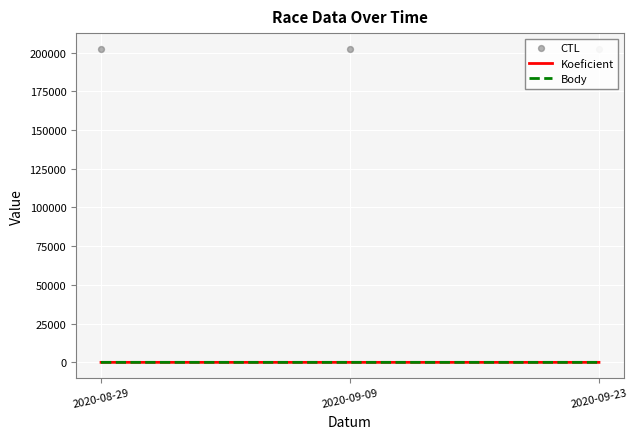

At which category is the sum across all series the highest?

2020-09-23